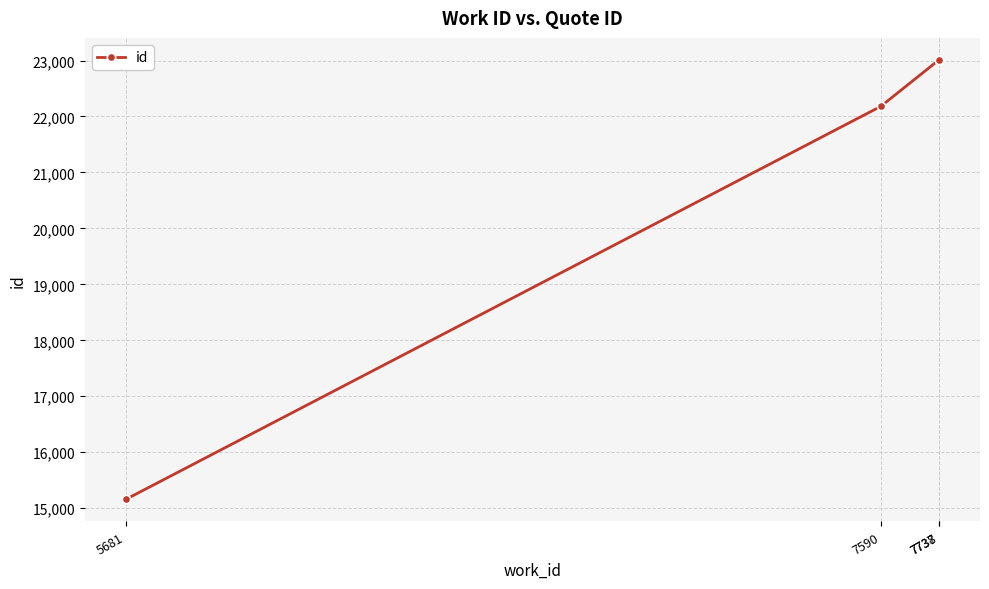

What is the difference between the maximum and minimum values?

7857